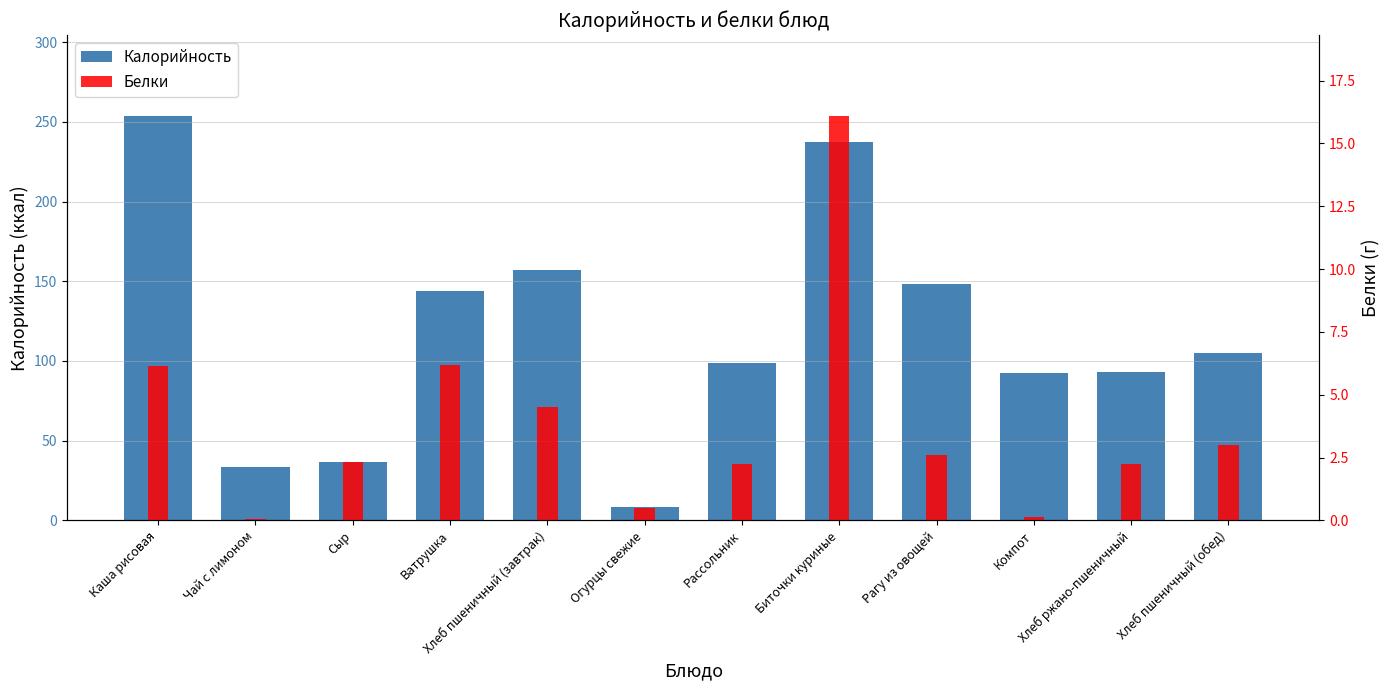

Reading right to left, list all the values displayed in this chart.

Калорийность: Хлеб пшеничный (обед)=104.8	Хлеб ржано-пшеничный=92.8	Компот=92.5	Рагу из овощей=148.3	Биточки куриные=237.2	Рассольник=98.8	Огурцы свежие=8.4	Хлеб пшеничный (завтрак)=157.2	Ватрушка=144.0	Сыр=36.4	Чай с лимоном=33.3	Каша рисовая=253.7
Белки: Хлеб пшеничный (обед)=3.0	Хлеб ржано-пшеничный=2.2	Компот=0.1	Рагу из овощей=2.6	Биточки куриные=16.1	Рассольник=2.2	Огурцы свежие=0.5	Хлеб пшеничный (завтрак)=4.5	Ватрушка=6.2	Сыр=2.3	Чай с лимоном=0.0	Каша рисовая=6.1